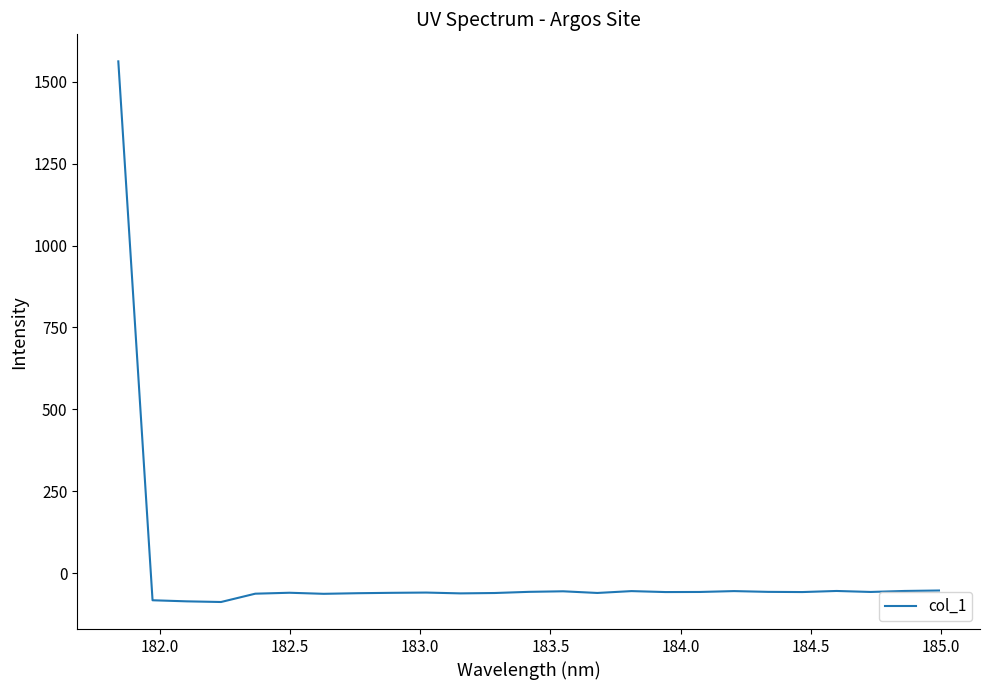

What is the smallest value displayed?

-88.1